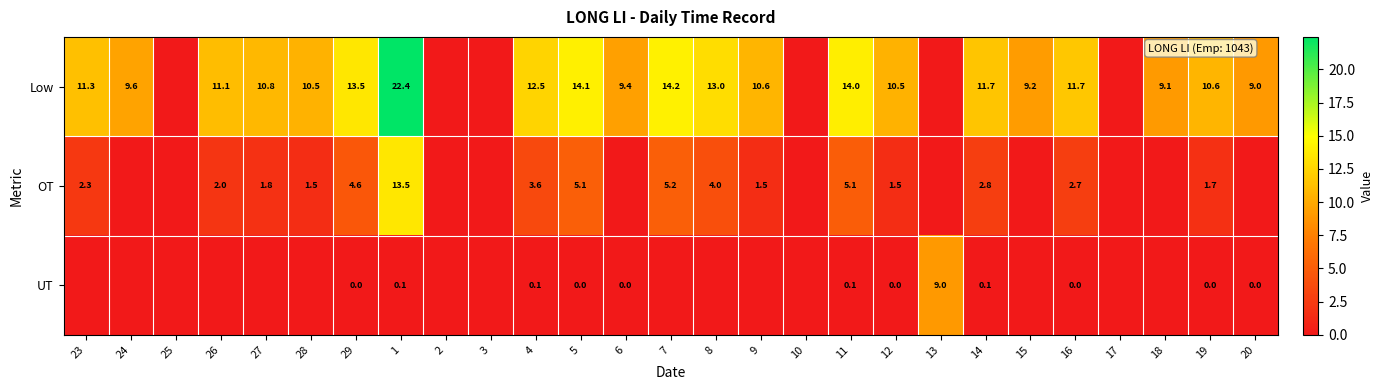

How many data points does each series have?

27